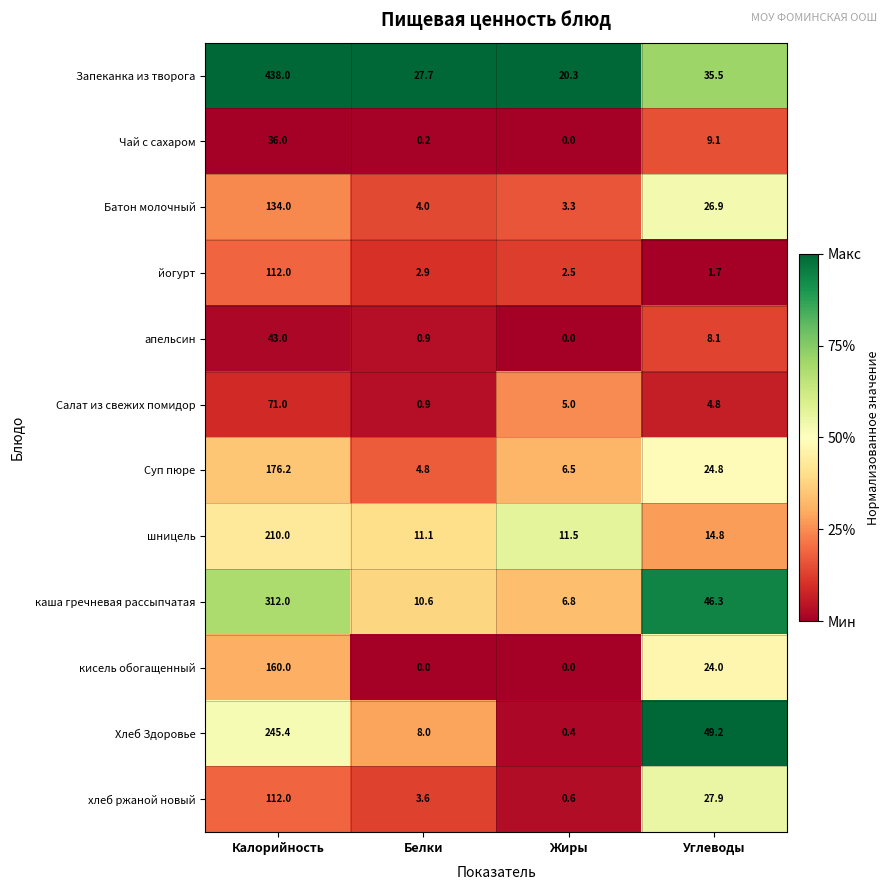

List the labels in order of Хлеб Здоровье value, largest first.

Калорийность, Углеводы, Белки, Жиры